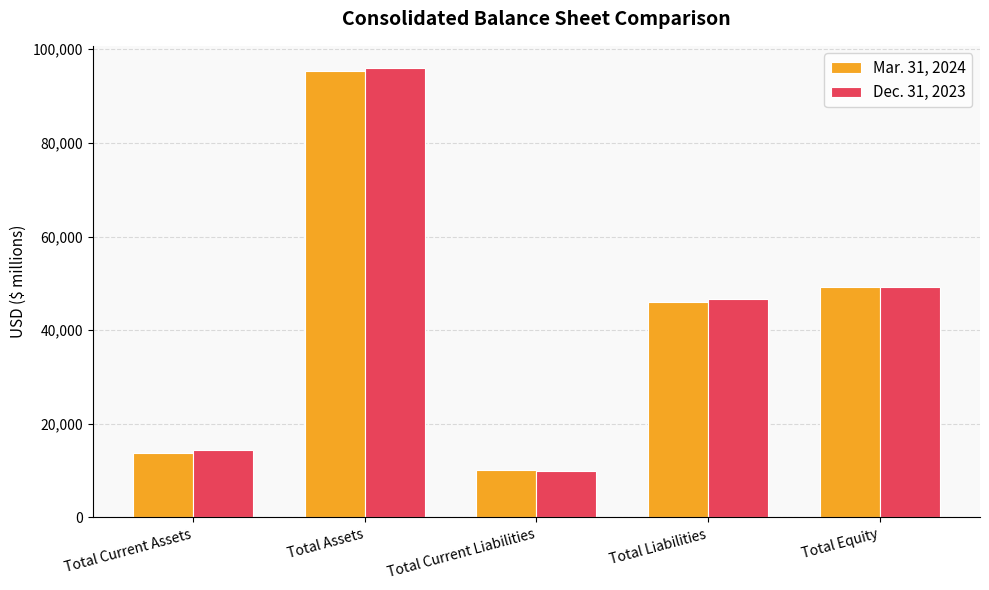

Which series has the widest spread of values?

Dec. 31, 2023